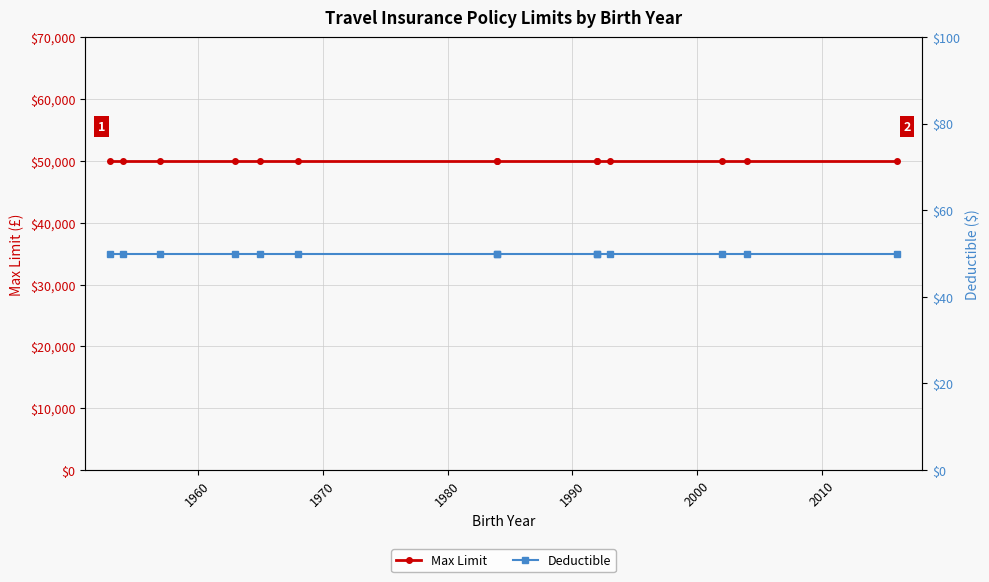

Which series has the largest range (max minus min)?

Max Limit